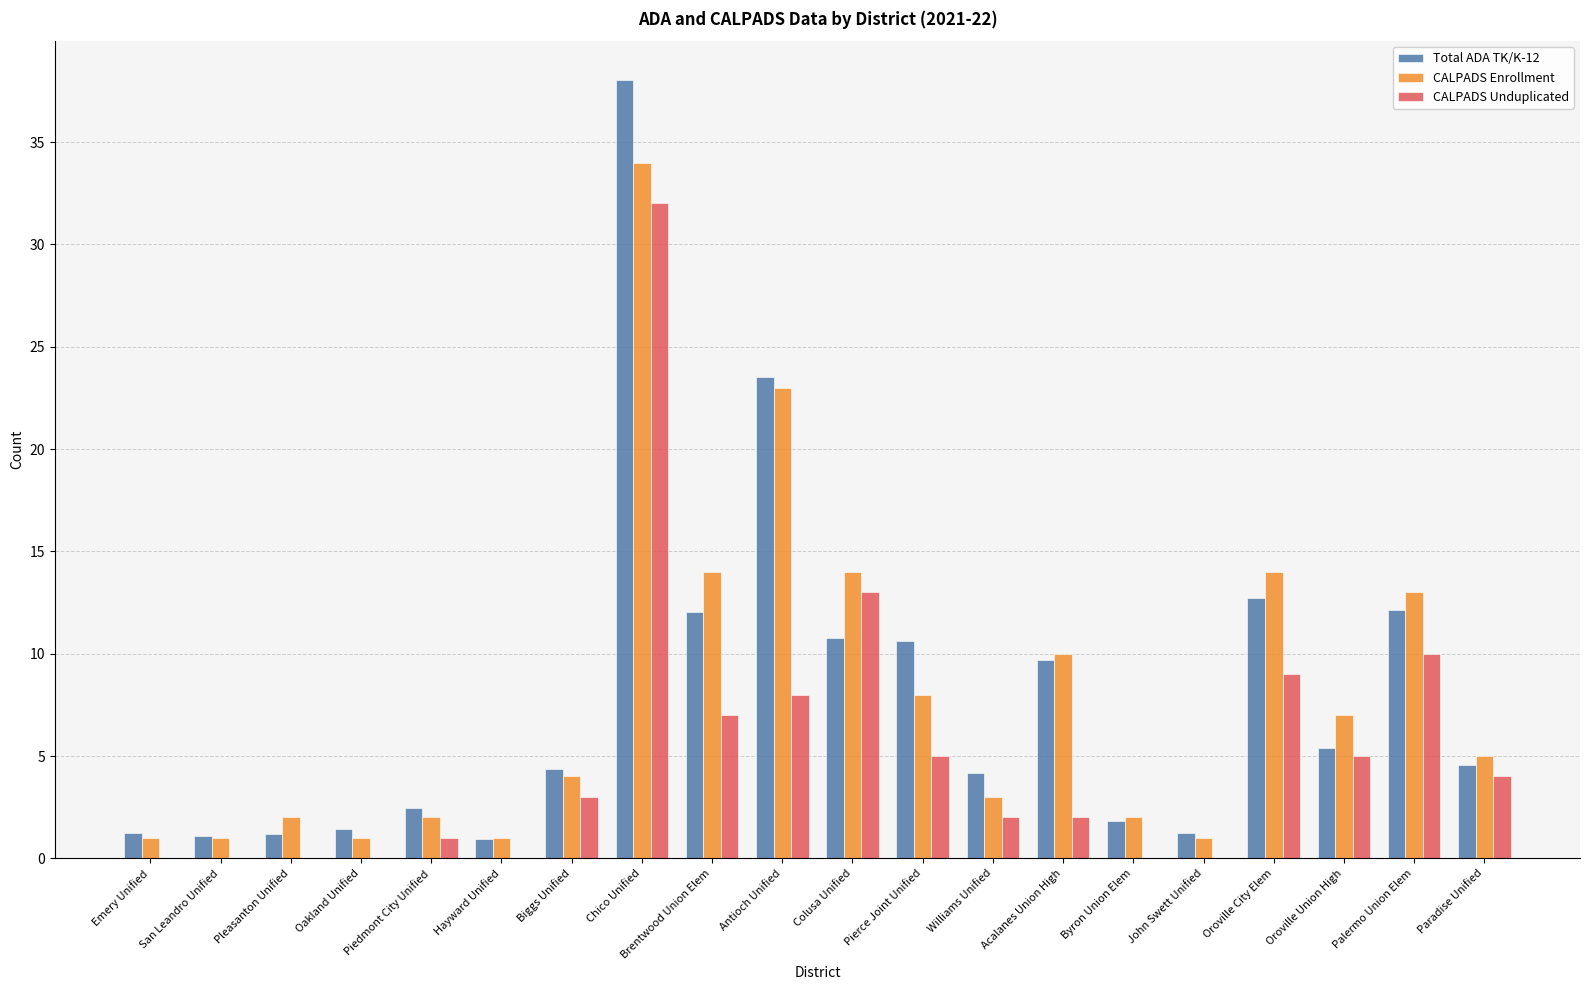

What is the average value of the CALPADS Enrollment series?

8.0